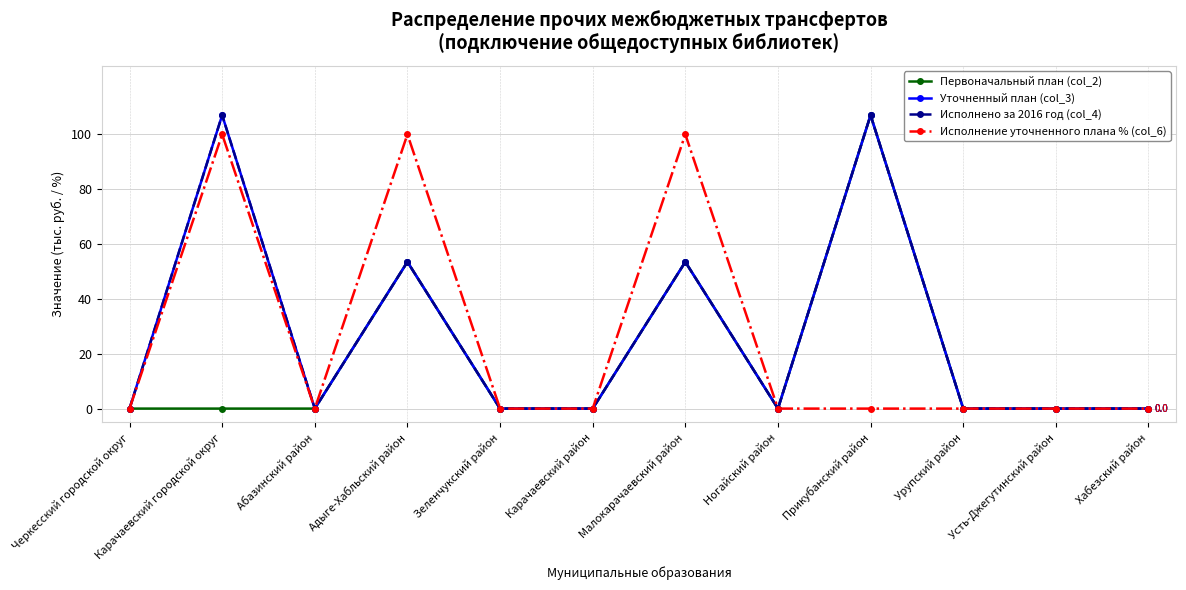

What are all the series names shown in the legend?

Первоначальный план (col_2), Уточненный план (col_3), Исполнено за 2016 год (col_4), Исполнение уточненного плана % (col_6)